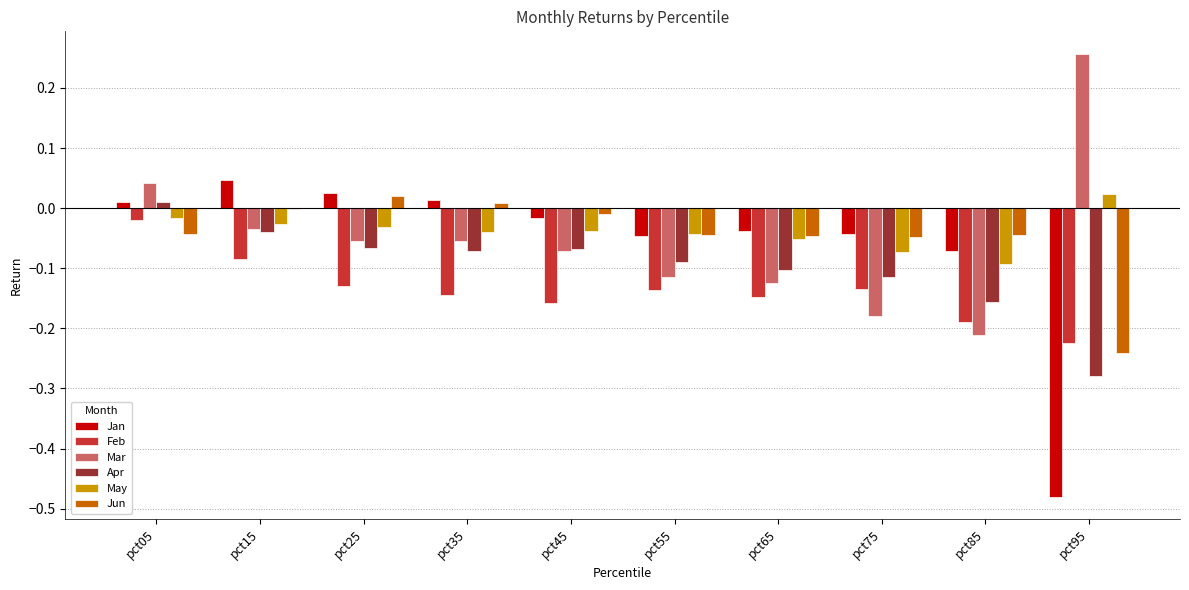

What are all the series names shown in the legend?

Jan, Feb, Mar, Apr, May, Jun